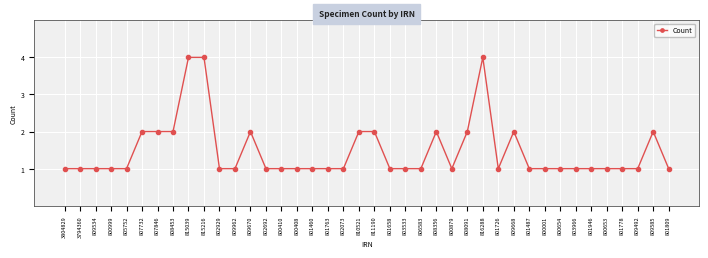

What is the greatest value displayed?

4